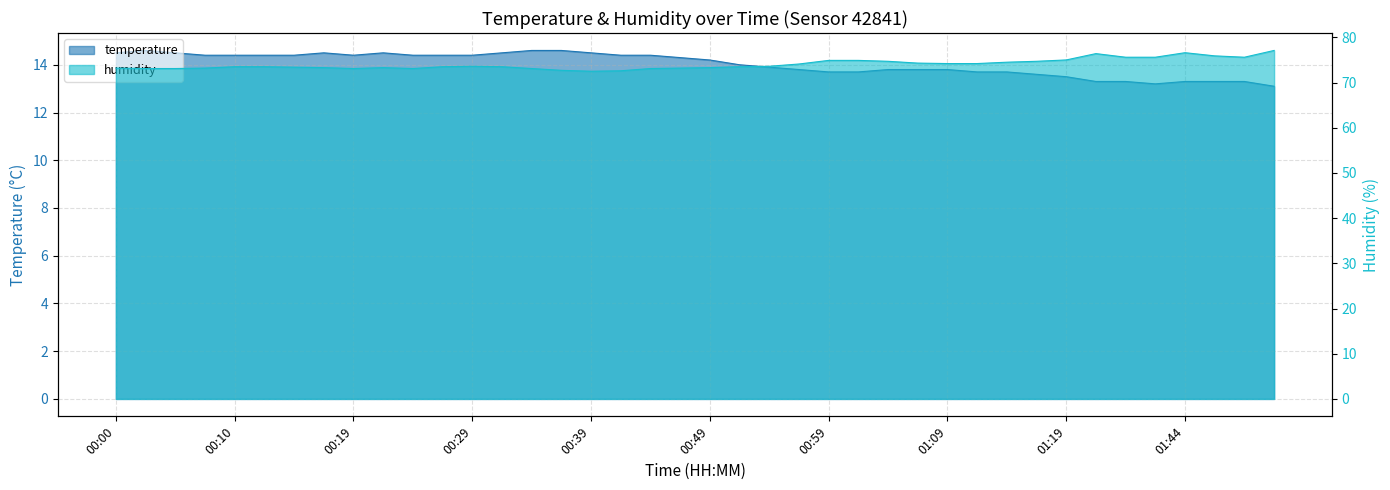

True or false: temperature has a value of 13.1 at 01:58.

True